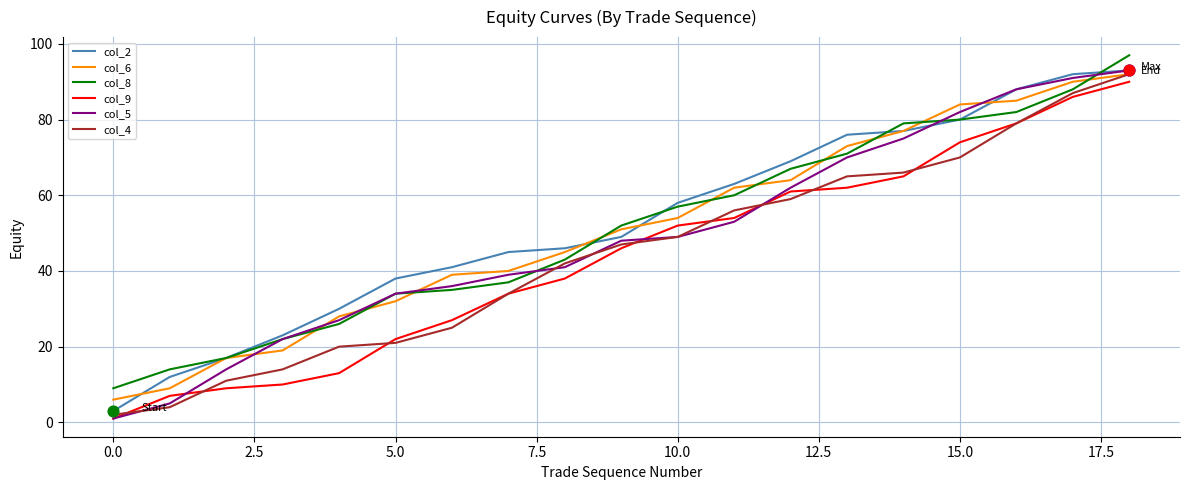

Which series has the largest range (max minus min)?

col_5